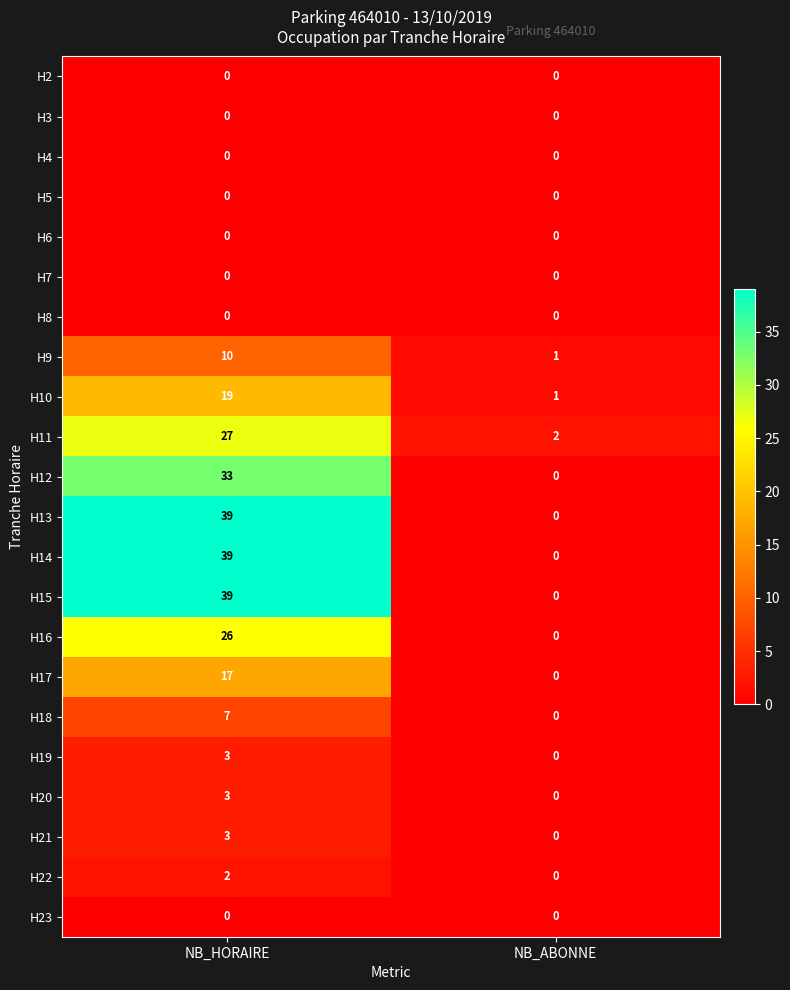

Which label corresponds to the largest value in the chart?

NB_HORAIRE